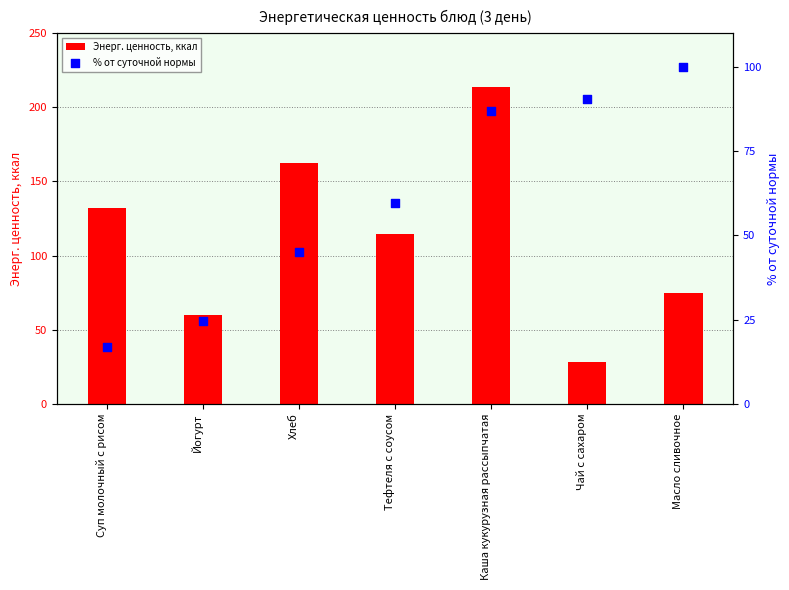

What are all the series names shown in the legend?

Энерг. ценность, ккал, % от суточной нормы